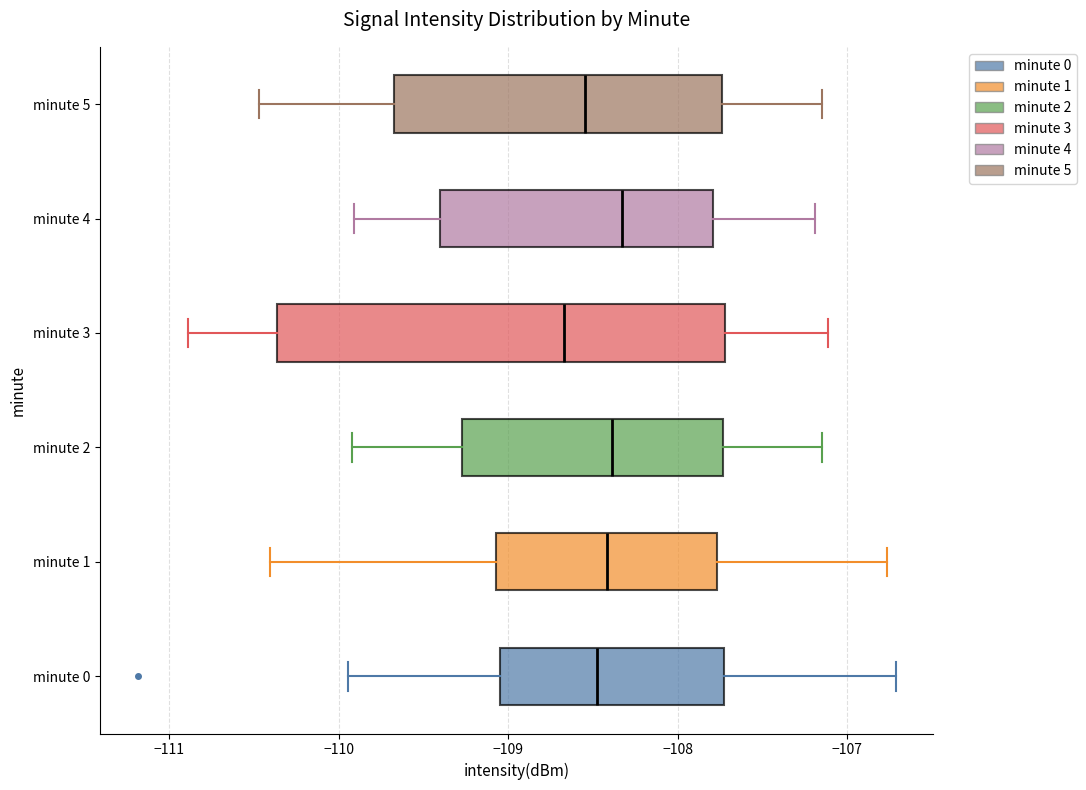

Which box has the furthest to the left median line?

minute 3